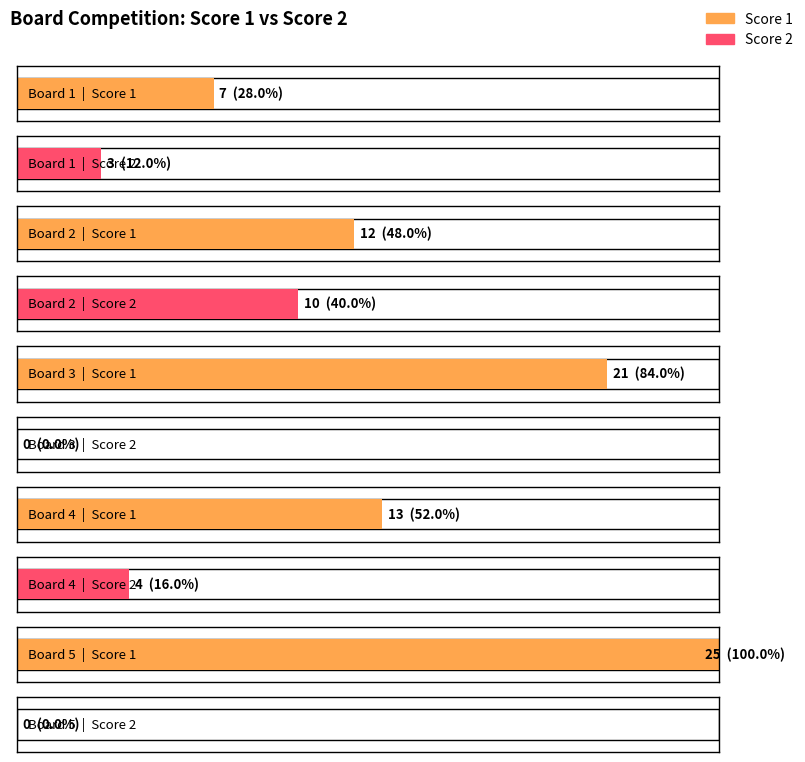

Which series changed the most between Board 2 and Board 3?

Score 2